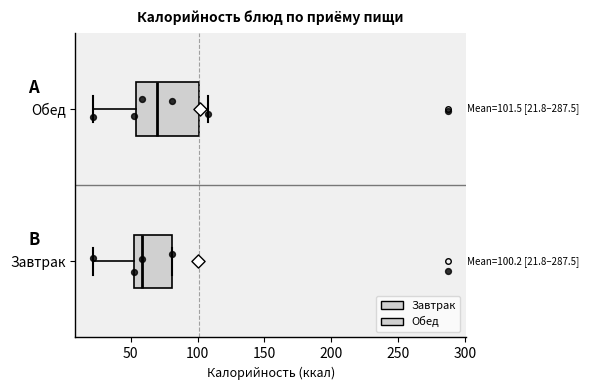

Which box's median line is the furthest to the right?

Обед